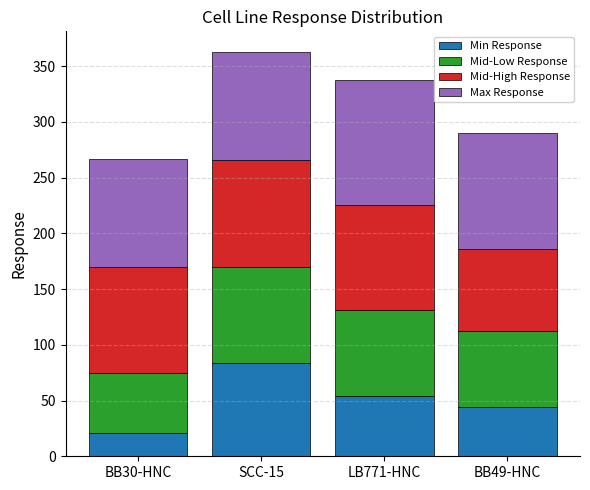

What is the highest value of the Min Response series?

83.9